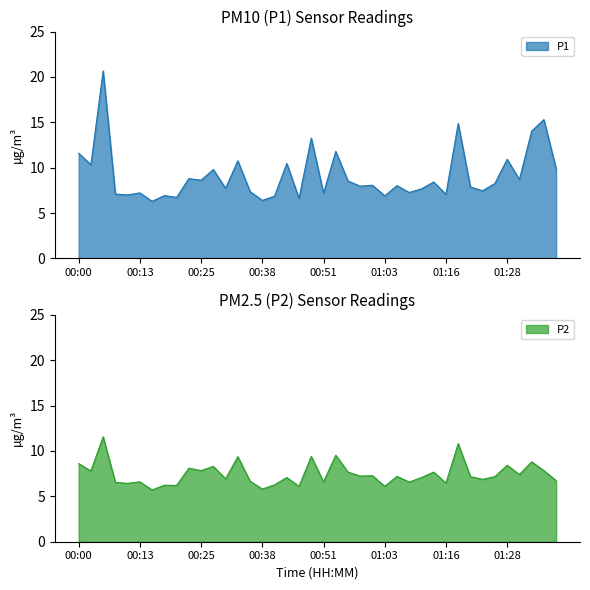

What is the value of the P1 point at the 32nd from the left?

14.9